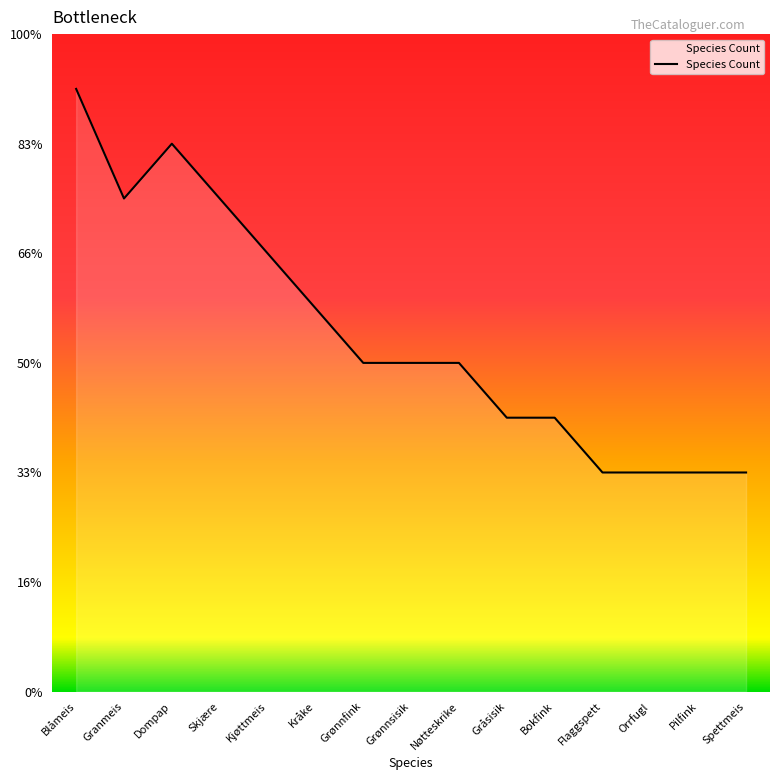

Does the chart display data point markers on the line(s)?

No